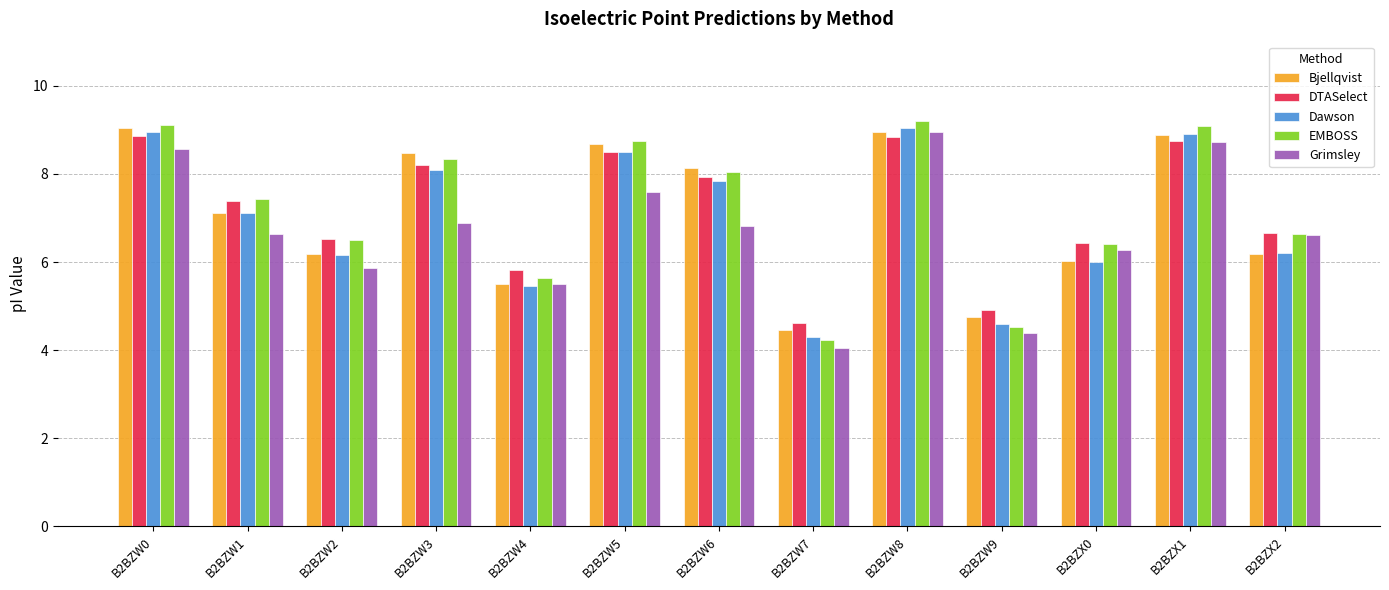

Does the chart contain any negative values?

No